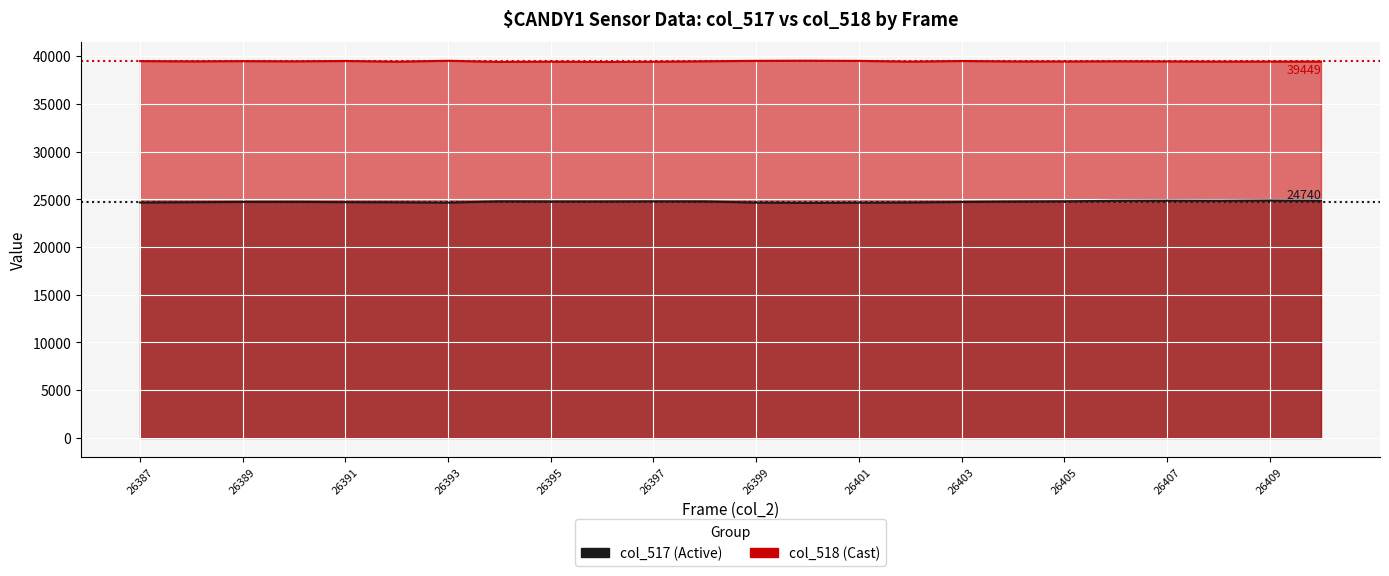

List the labels in order of col_518 value, smallest first.

26396, 26394, 26397, 26392, 26395, 26402, 26408, 26410, 26409, 26405, 26404, 26407, 26388, 26390, 26406, 26398, 26389, 26387, 26403, 26391, 26401, 26399, 26393, 26400